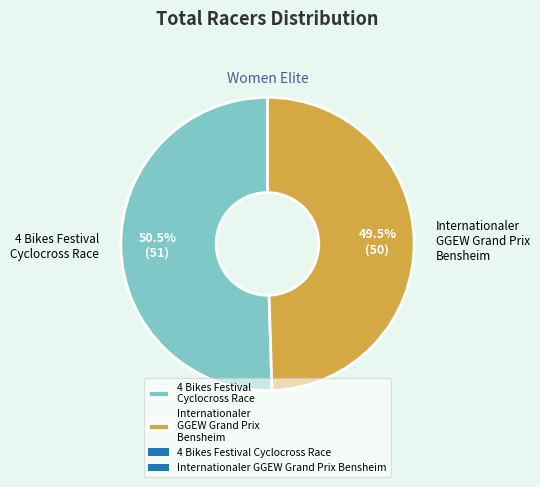

Rank the categories by value from highest to lowest.

4 Bikes Festival Cyclocross Race, Internationaler GGEW Grand Prix Bensheim